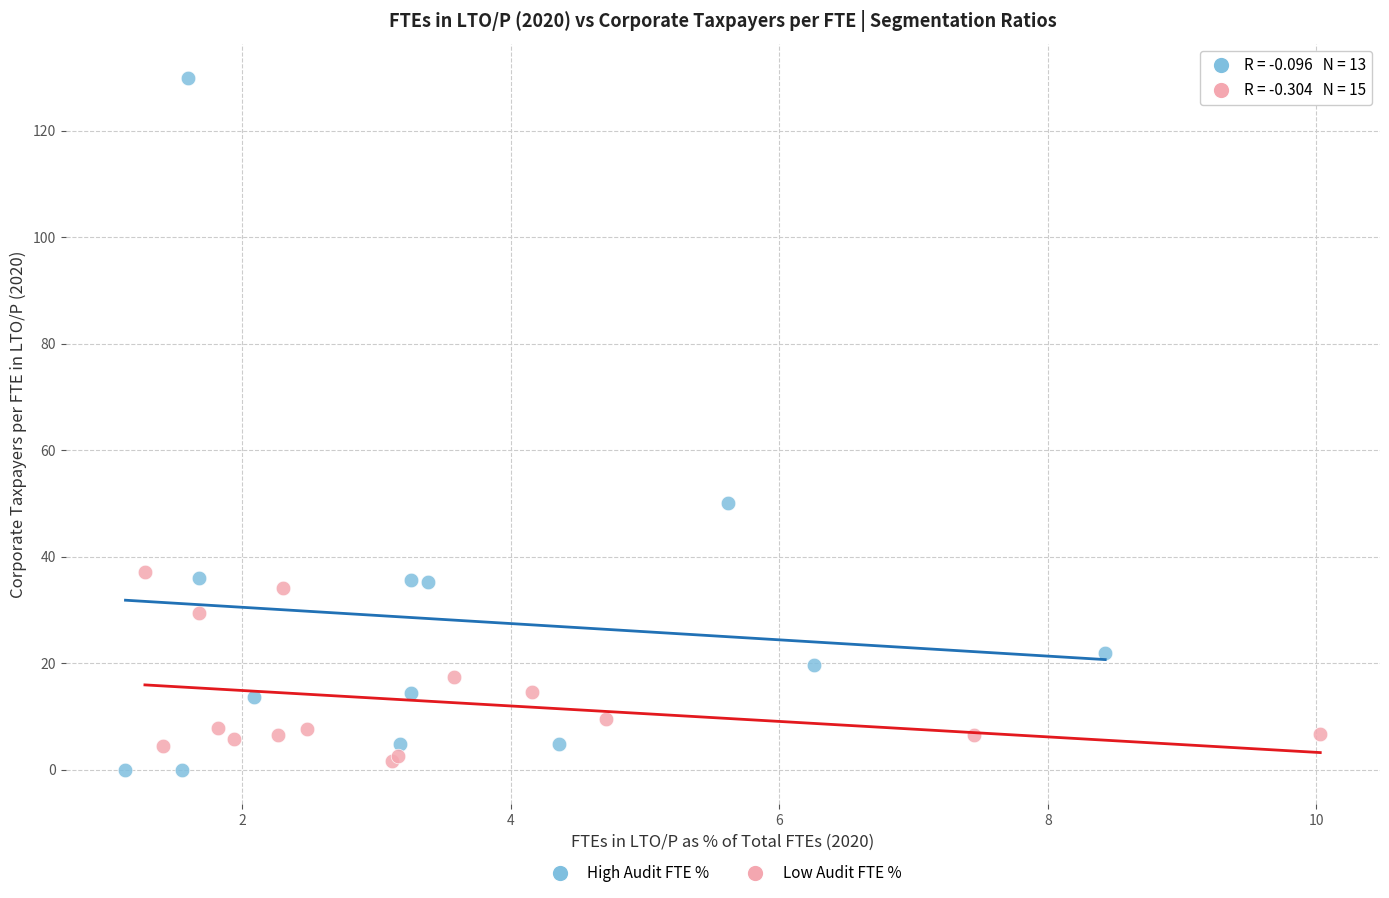

Which series reaches the minimum Y coordinate?

High Audit FTE %